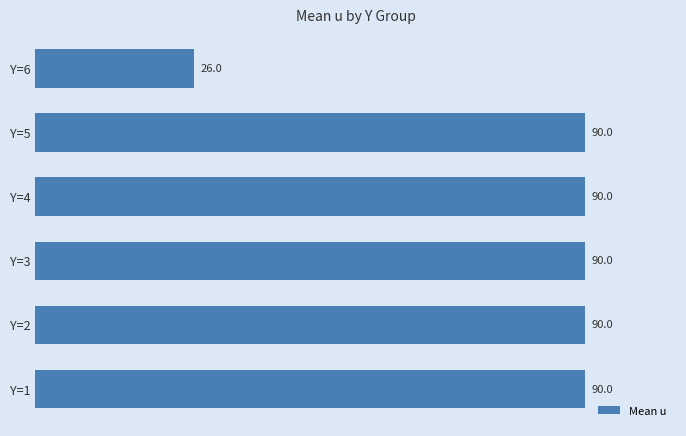

Reading bottom to top, extract all data points from this chart.

Y=1=90.0	Y=2=90.0	Y=3=90.0	Y=4=90.0	Y=5=90.0	Y=6=26.0